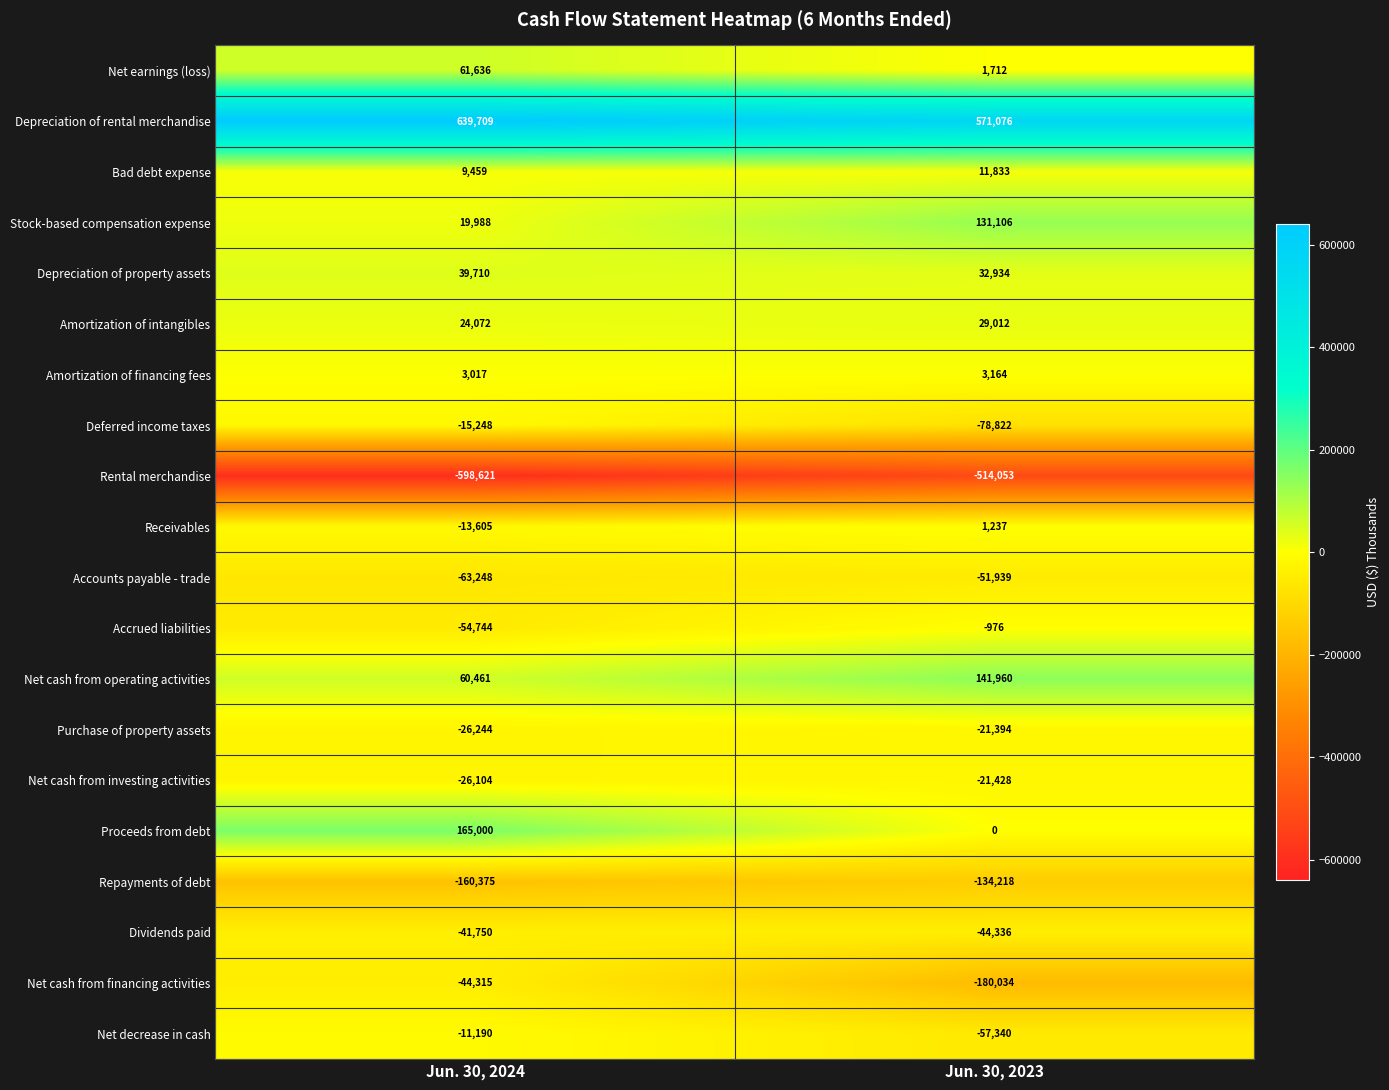

What is the total value across all series at Jun. 30, 2024?

-32392